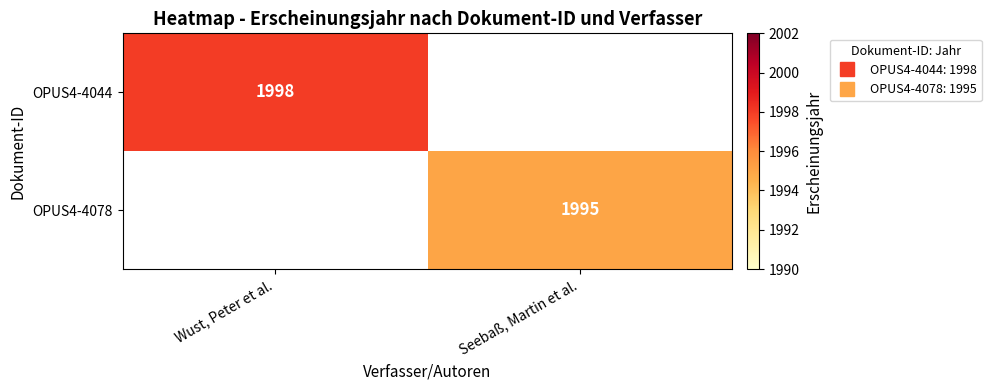

The value of OPUS4-4078 at Seebaß, Martin et al. is 3457.0. True or false?

False